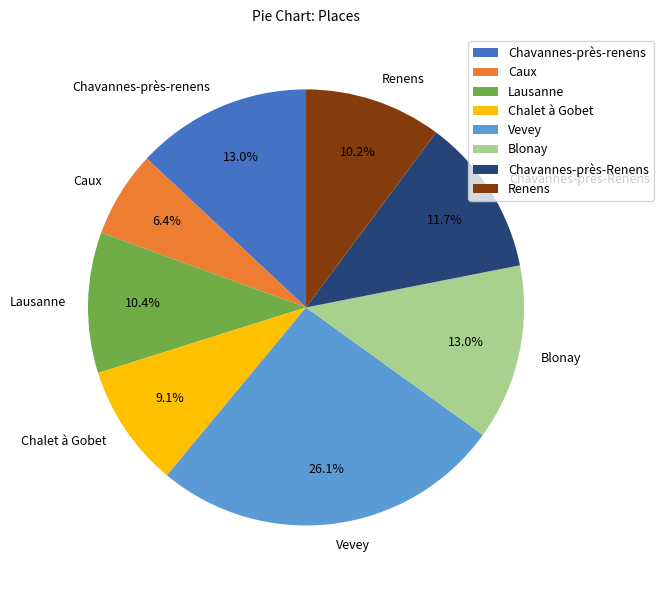

Count the number of slices in the pie.

8